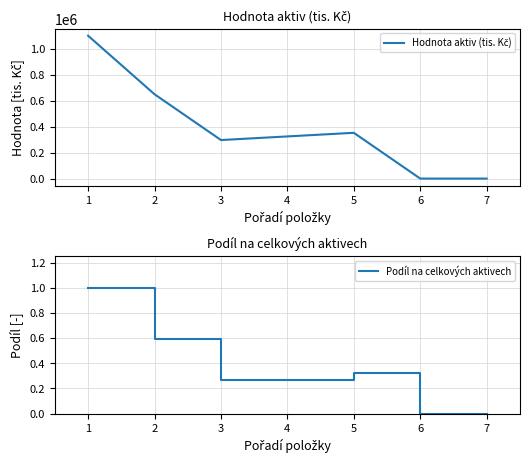

The Podíl na celkových aktivech series shows 1.0 at 1. True or false?

True